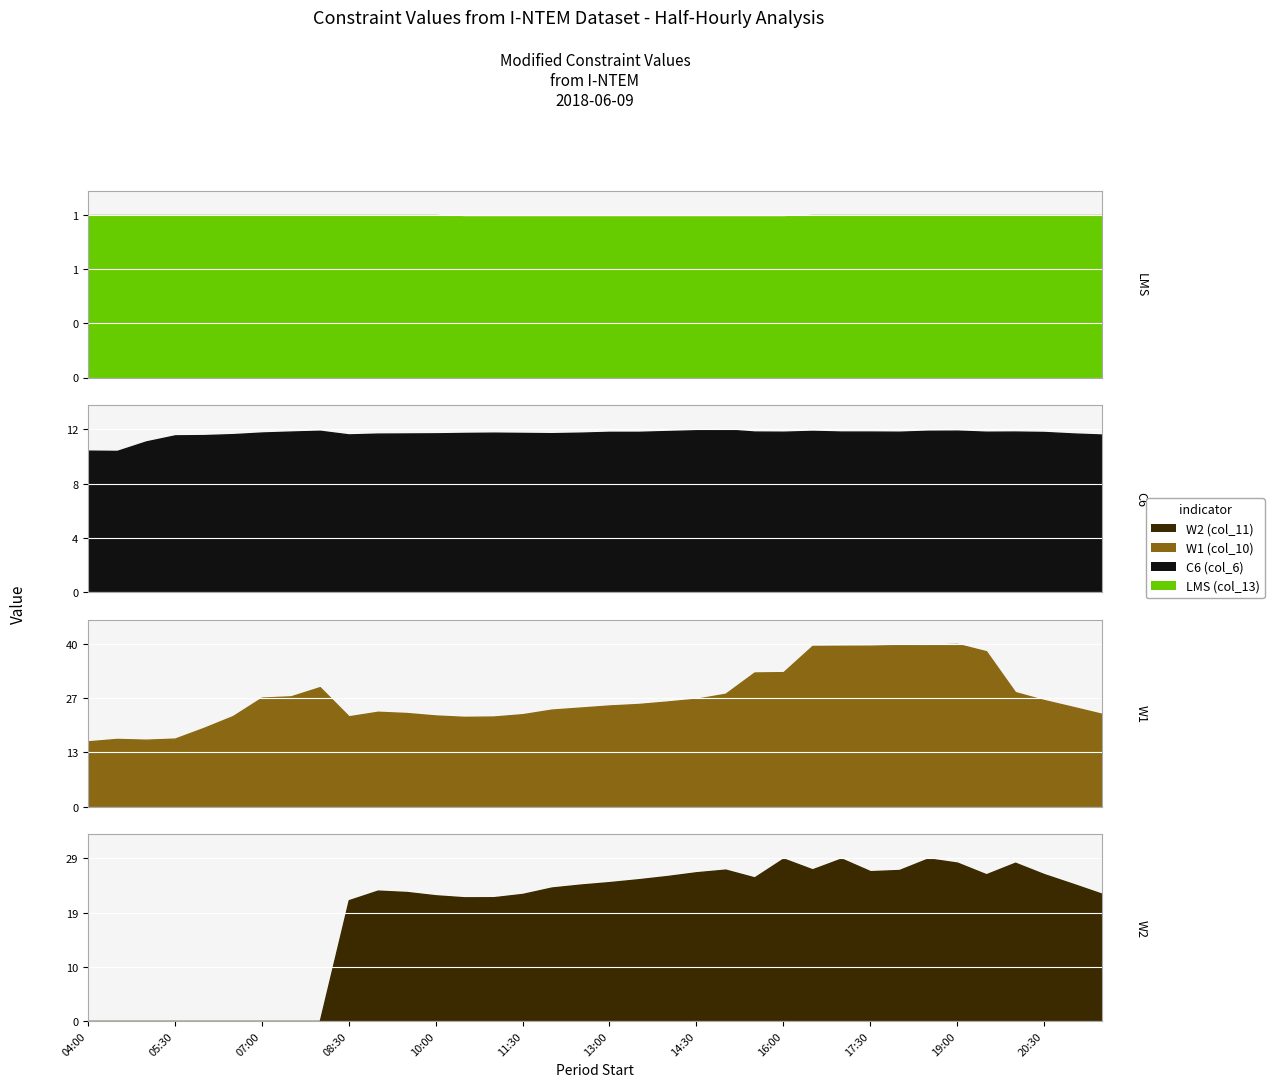

Which label corresponds to the smallest value in the chart?

04:00